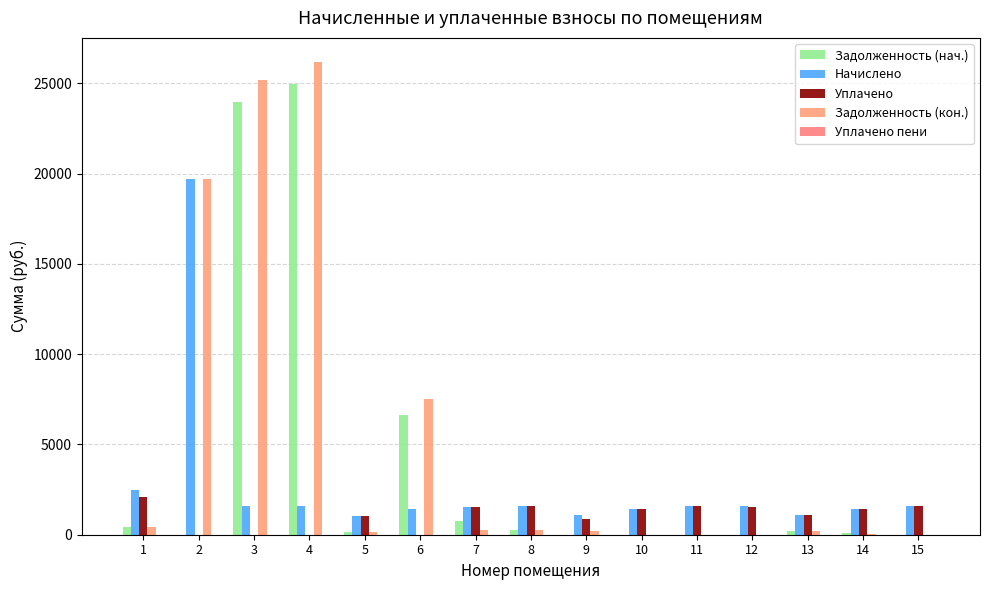

How many series are shown in this chart?

5